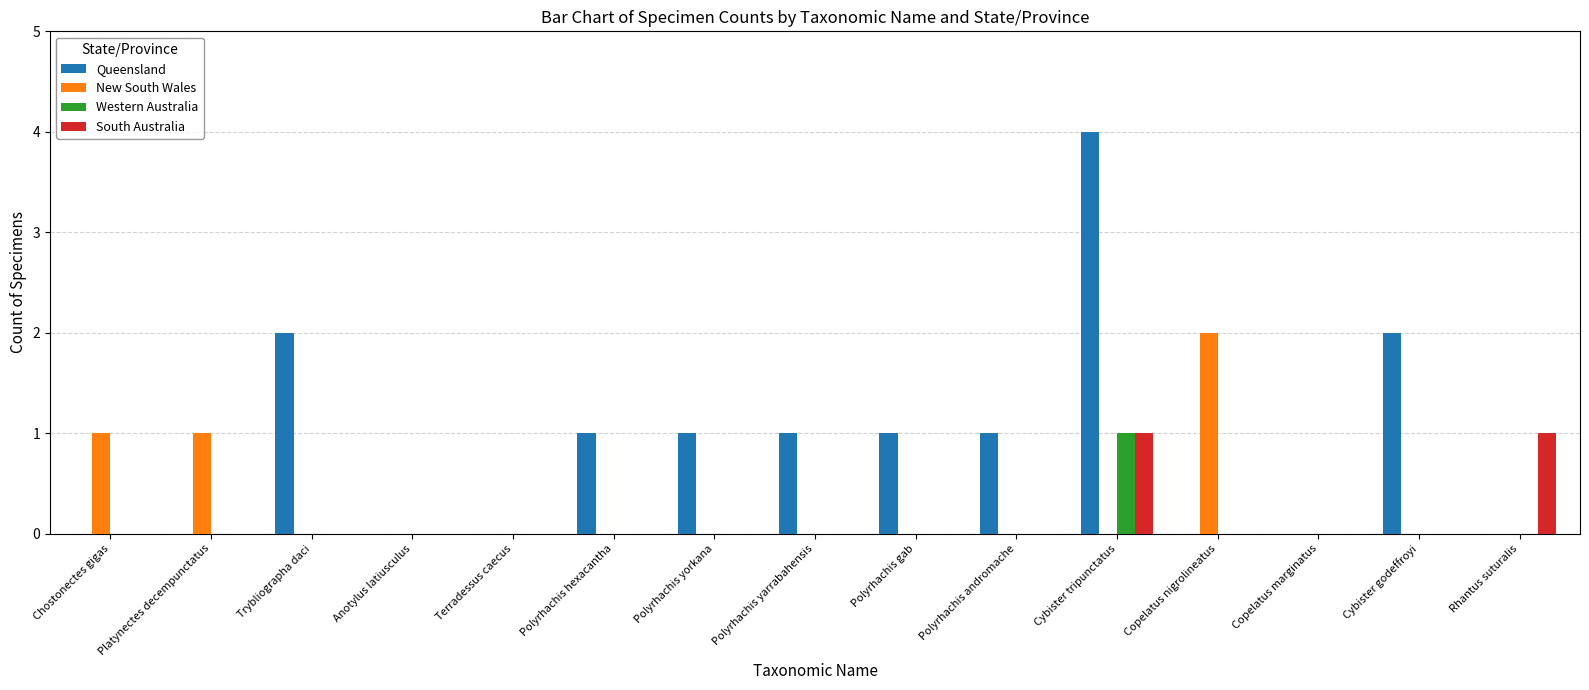

Reading right to left, list all the values displayed in this chart.

Queensland: 0	2	0	0	4	1	1	1	1	1	0	0	2	0	0
New South Wales: 0	0	0	2	0	0	0	0	0	0	0	0	0	1	1
Western Australia: 0	0	0	0	1	0	0	0	0	0	0	0	0	0	0
South Australia: 1	0	0	0	1	0	0	0	0	0	0	0	0	0	0